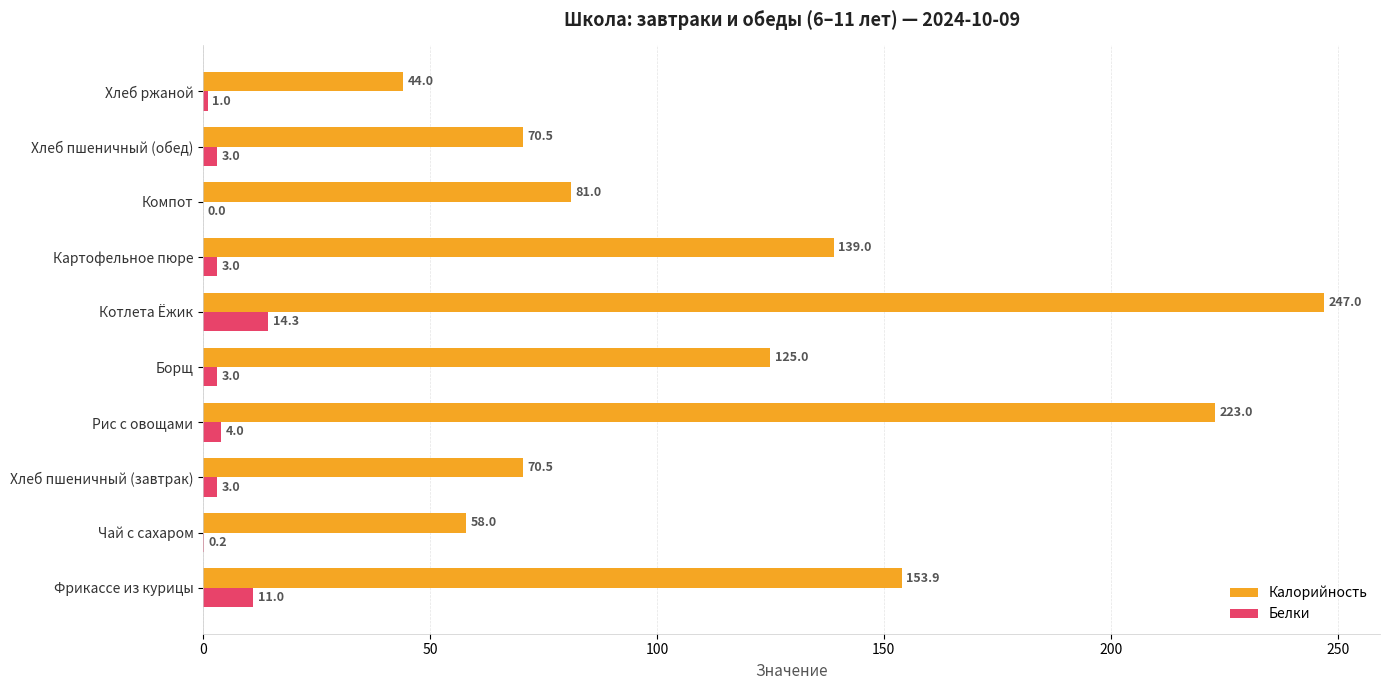

What is the sum of the Калорийность values at Рис с овощами and Хлеб пшеничный (завтрак)?

293.5